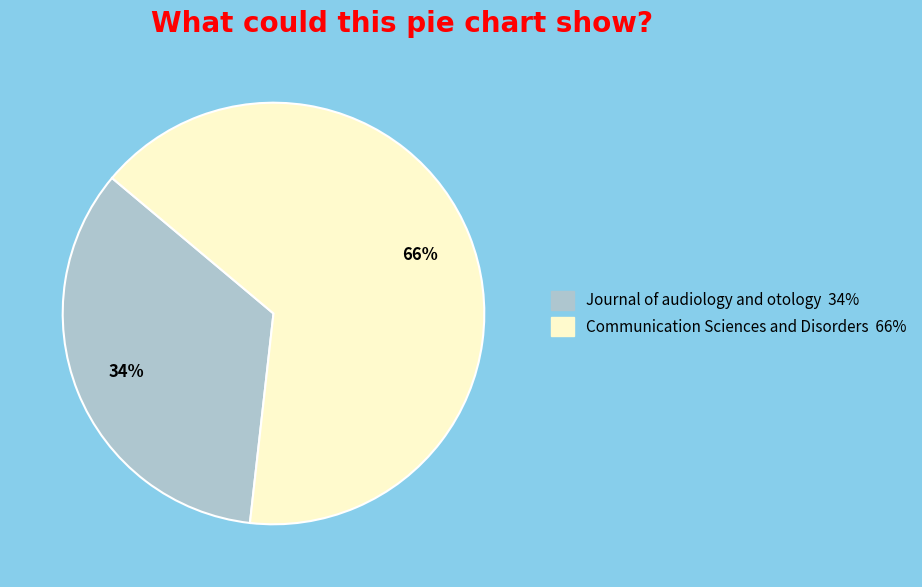

Between Journal of audiology and otology and Communication Sciences and Disorders, which is larger?

Communication Sciences and Disorders